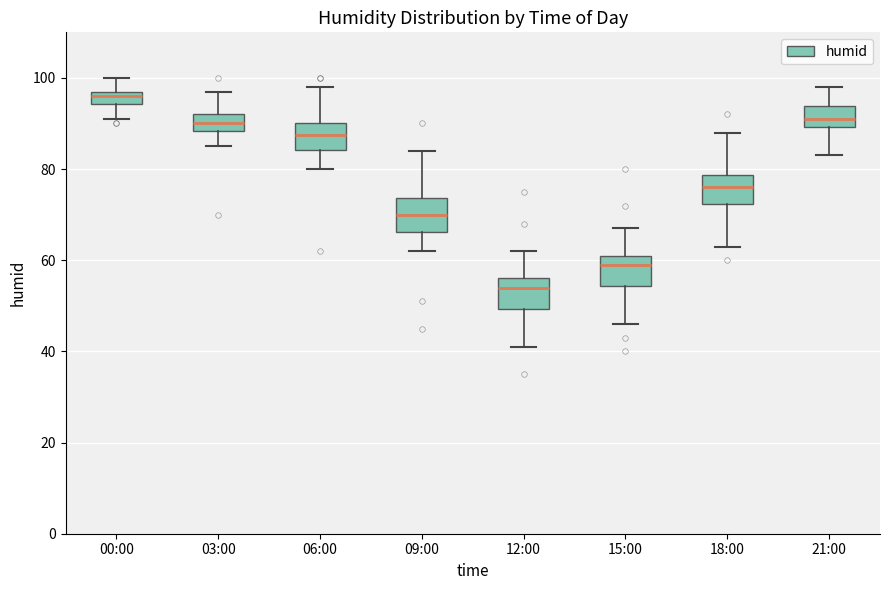

Where is the upper edge of the box for 06:00 on the y-axis? The values are not printed on the chart, so give them approximately, as read against the axis.

90